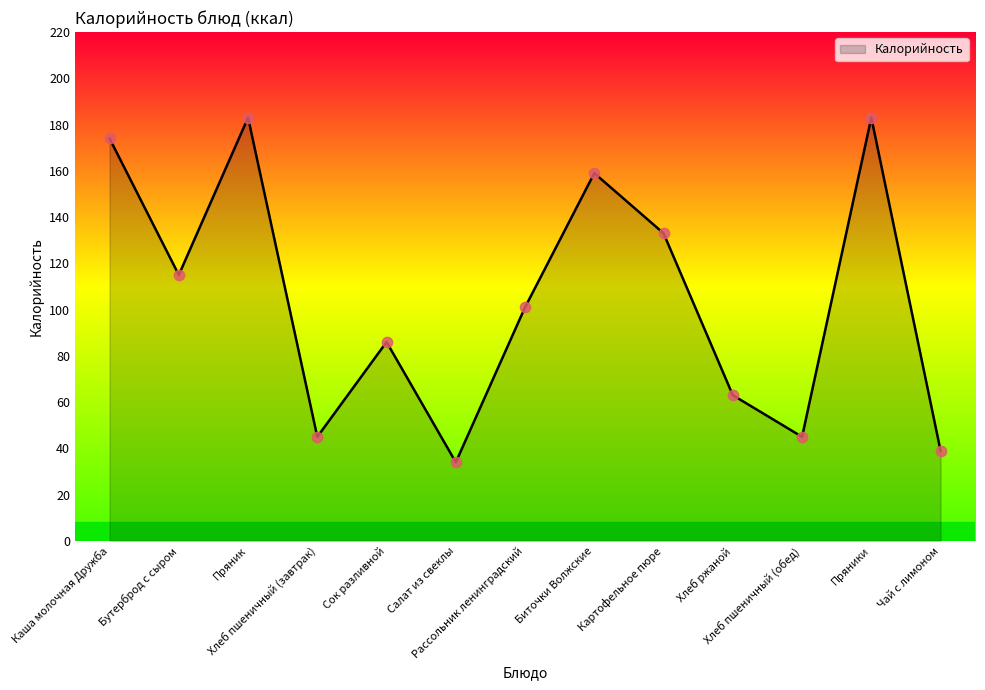

Approximately how many times larger is the value at Хлеб ржаной compared to Салат из свеклы?

1.9